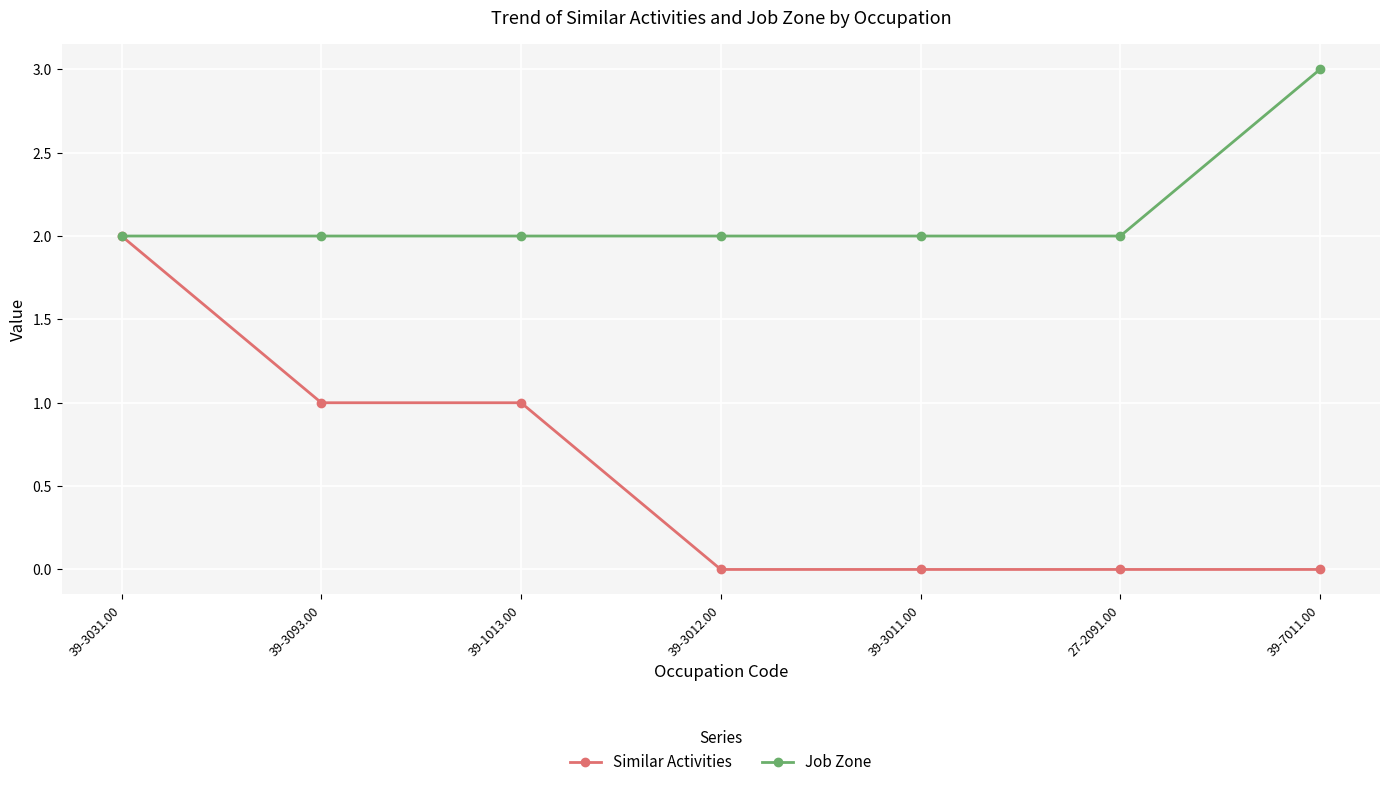

What is the maximum value for Similar Activities?

2